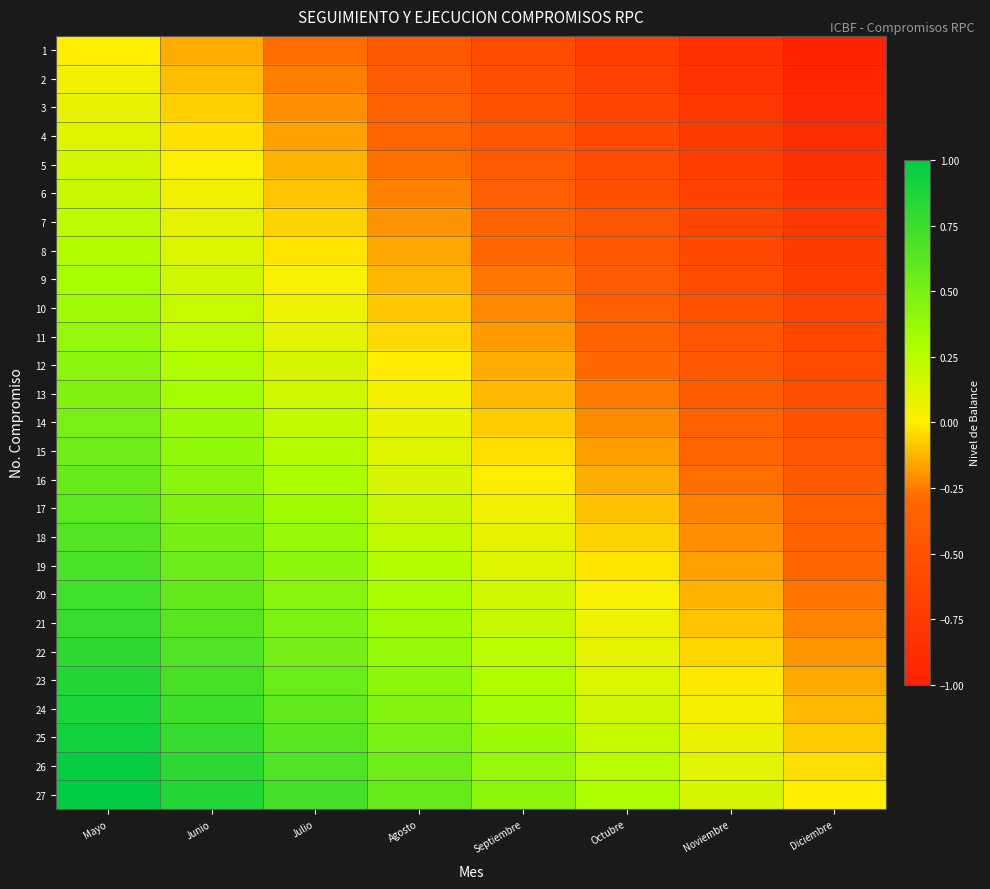

What is the total value across all series at Octubre?

-5.8